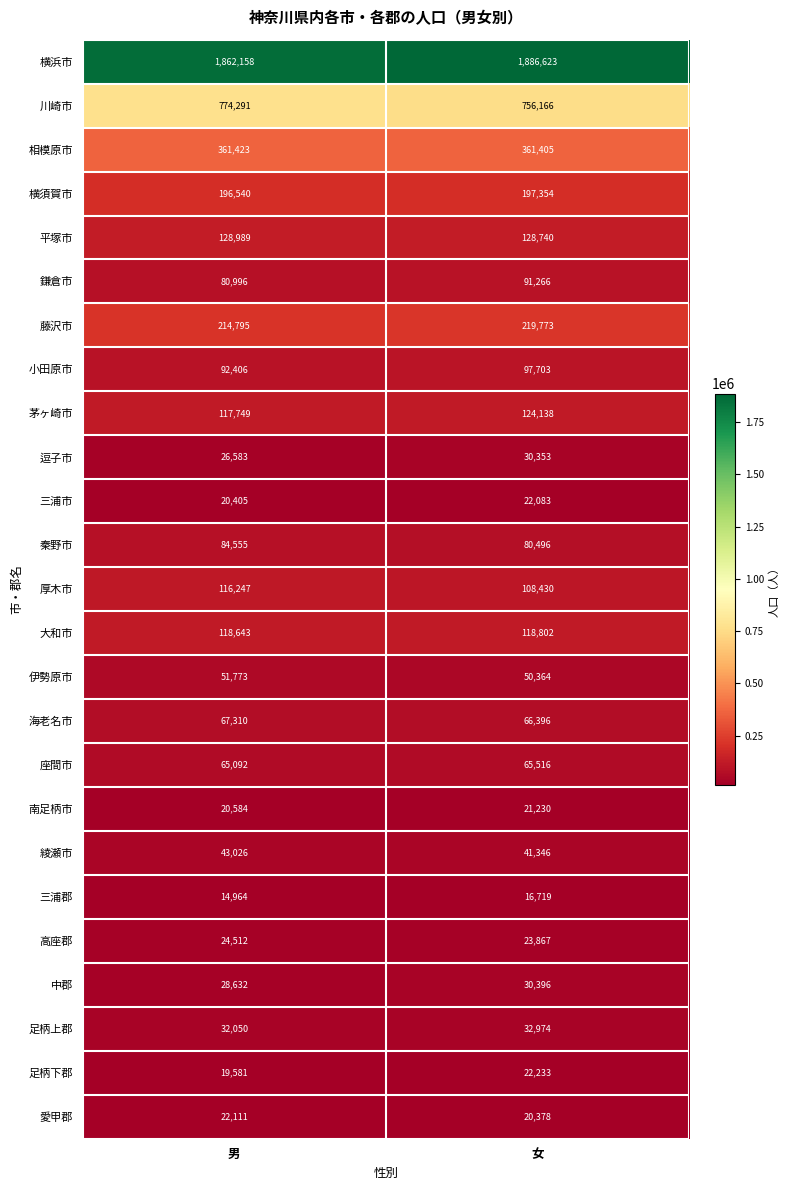

Rank the series at 男 from lowest to highest value.

三浦郡, 足柄下郡, 三浦市, 南足柄市, 愛甲郡, 高座郡, 逗子市, 中郡, 足柄上郡, 綾瀬市, 伊勢原市, 座間市, 海老名市, 鎌倉市, 秦野市, 小田原市, 厚木市, 茅ヶ崎市, 大和市, 平塚市, 横須賀市, 藤沢市, 相模原市, 川崎市, 横浜市